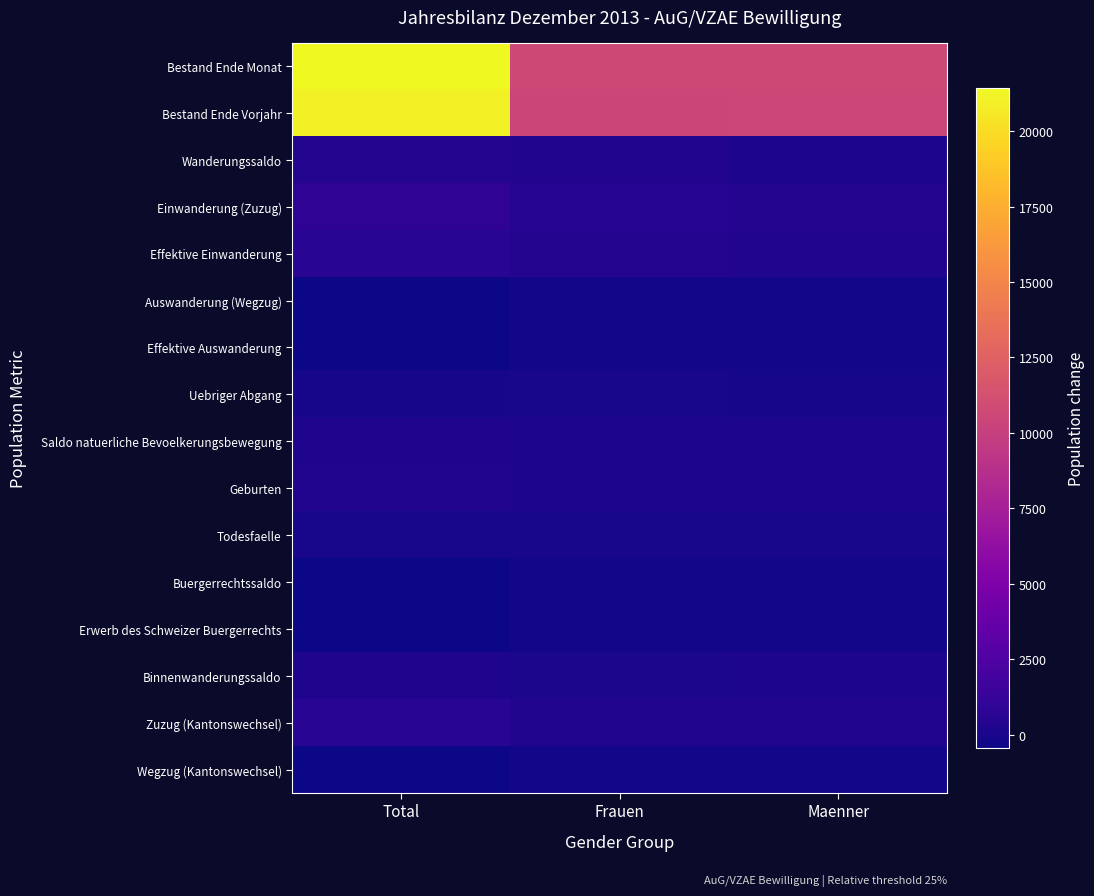

Rank the series by their maximum value, from lowest to highest.

Auswanderung (Wegzug), Wegzug (Kantonswechsel), Effektive Auswanderung, Buergerrechtssaldo, Erwerb des Schweizer Buergerrechts, Uebriger Abgang, Todesfaelle, Binnenwanderungssaldo, Saldo natuerliche Bevoelkerungsbewegung, Geburten, Wanderungssaldo, Zuzug (Kantonswechsel), Effektive Einwanderung, Einwanderung (Zuzug), Bestand Ende Vorjahr, Bestand Ende Monat